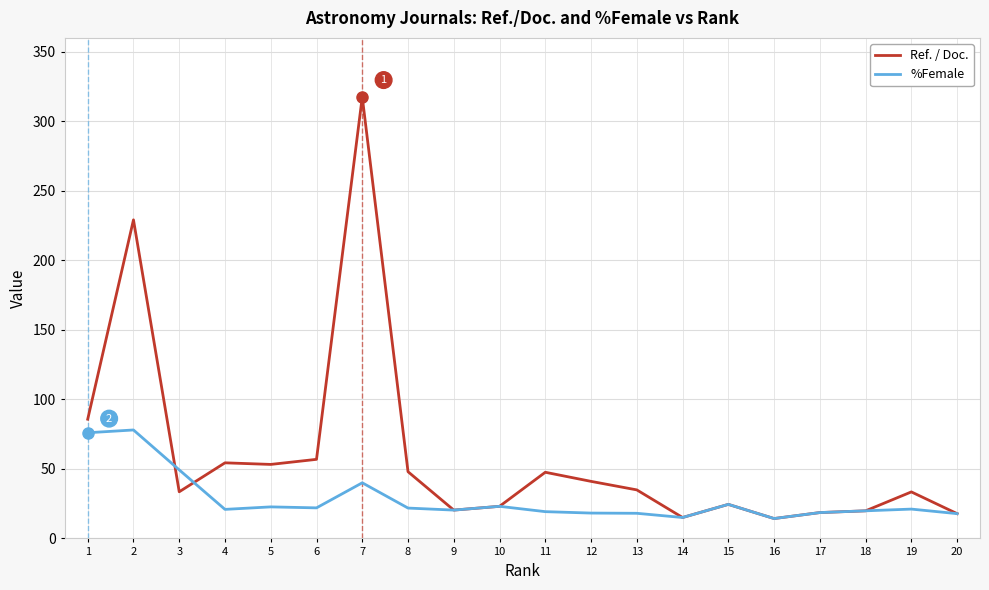

Is the value of %Female at 8 greater than the value of Ref. / Doc. at 11?

No